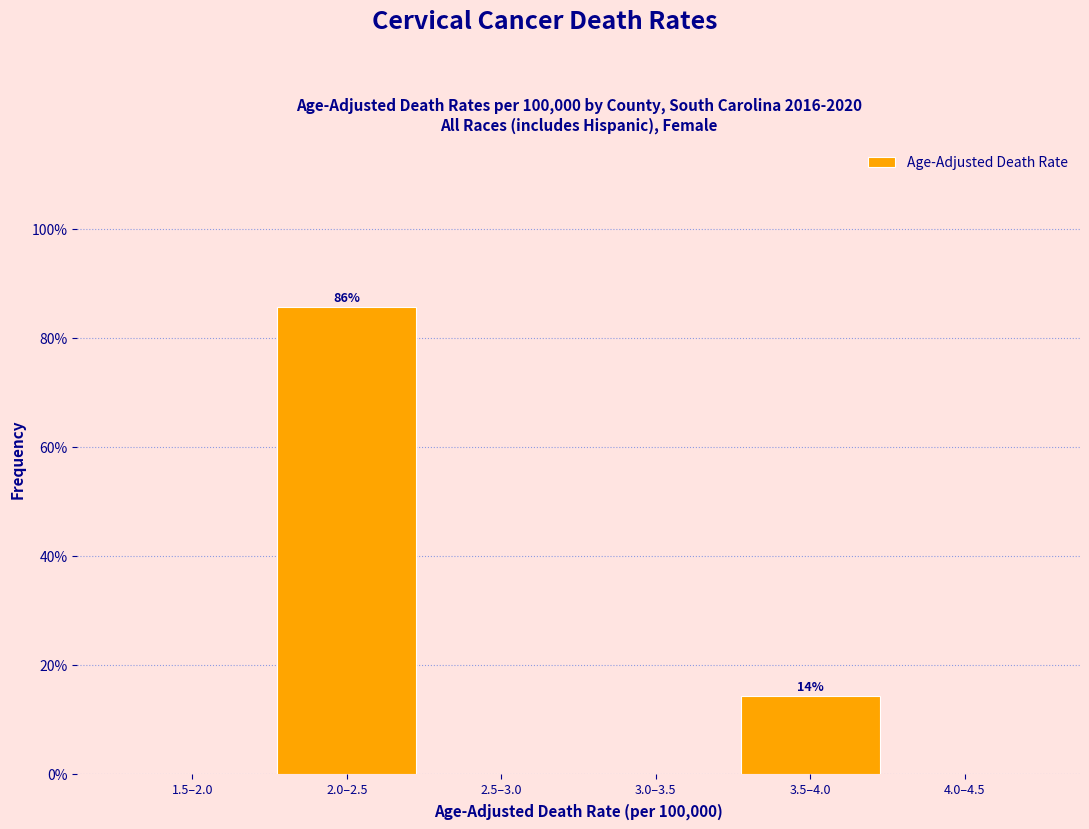

Reading right to left, what are all the values shown in this chart?

4.0–4.5=0.0	3.5–4.0=14.3	3.0–3.5=0.0	2.5–3.0=0.0	2.0–2.5=85.7	1.5–2.0=0.0